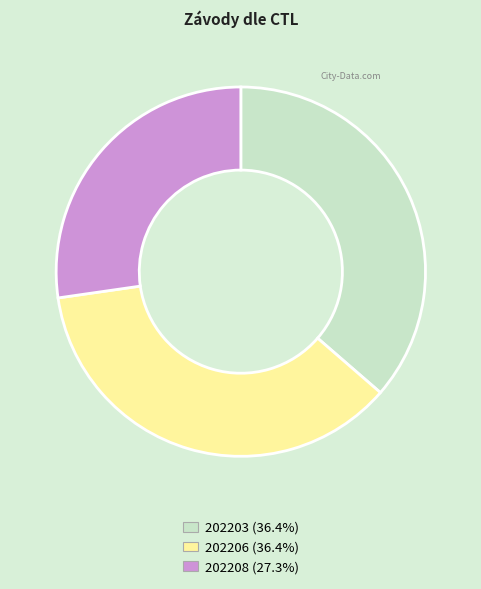

Is there any slice that represents more than half of the pie?

No